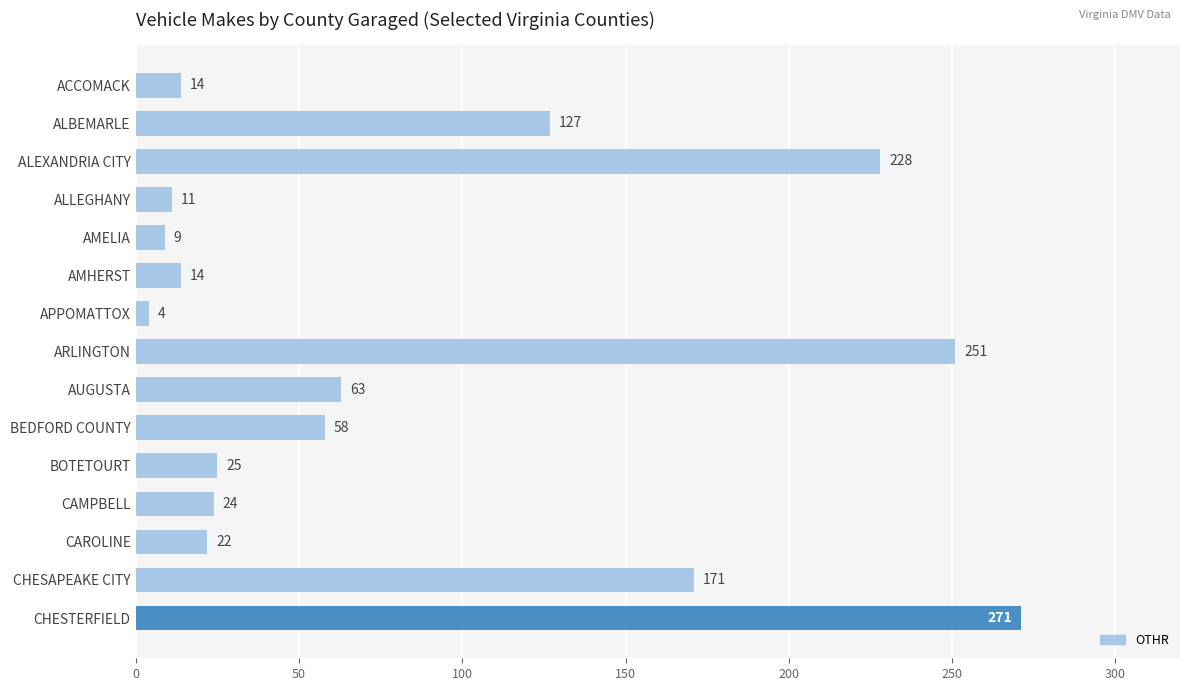

Read the value at AUGUSTA, to the nearest 50.

50